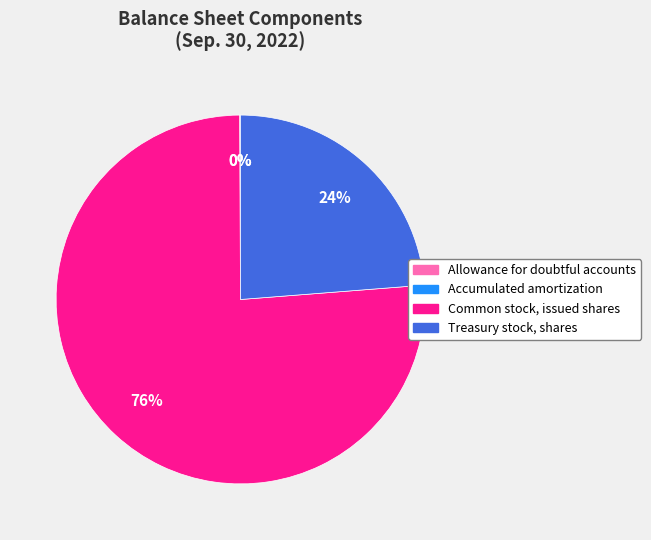

To the nearest percent, what is the average slice percentage?

25%